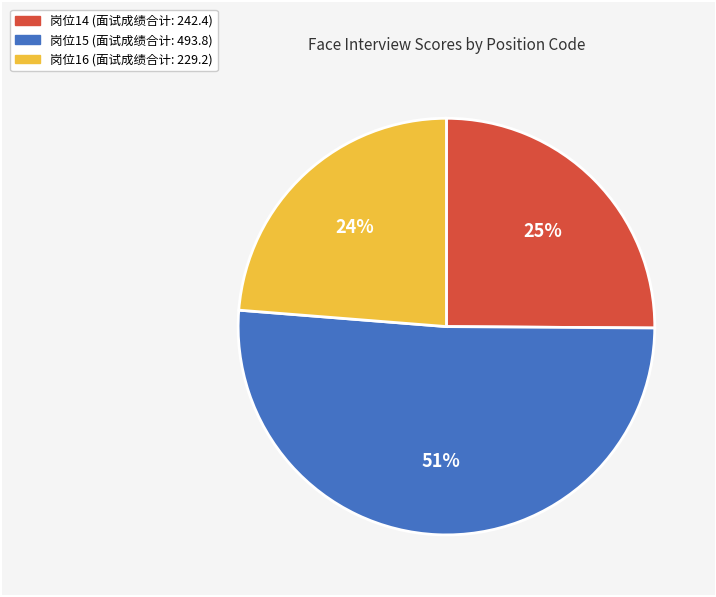

To the nearest percent, what is the difference between the largest and smallest slice percentages?

27%